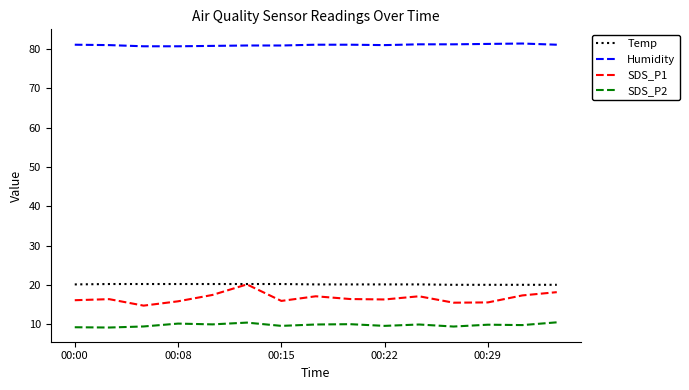

Which series has the widest spread of values?

SDS_P1